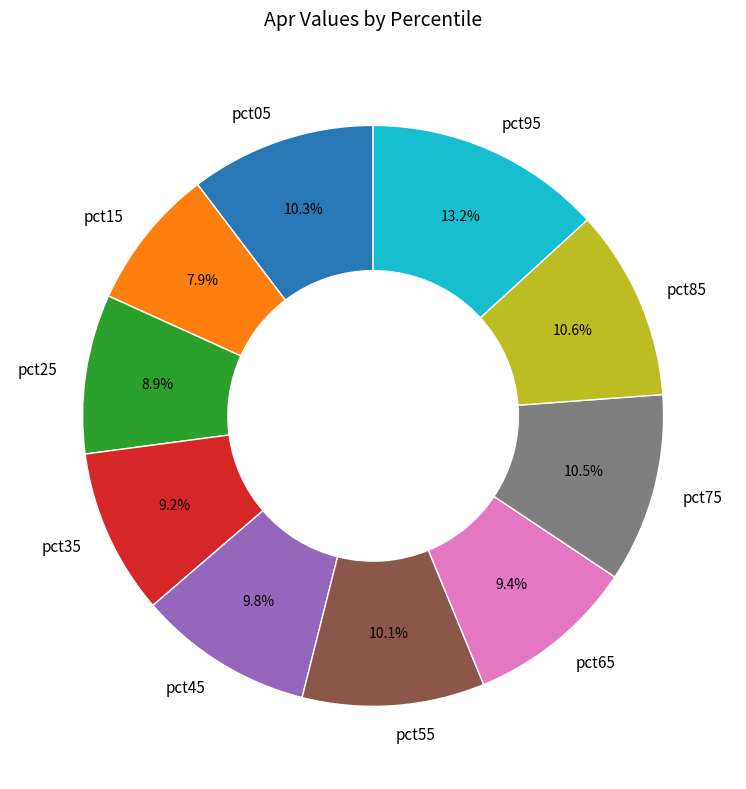

What portion of the pie excludes pct65?

90.6%